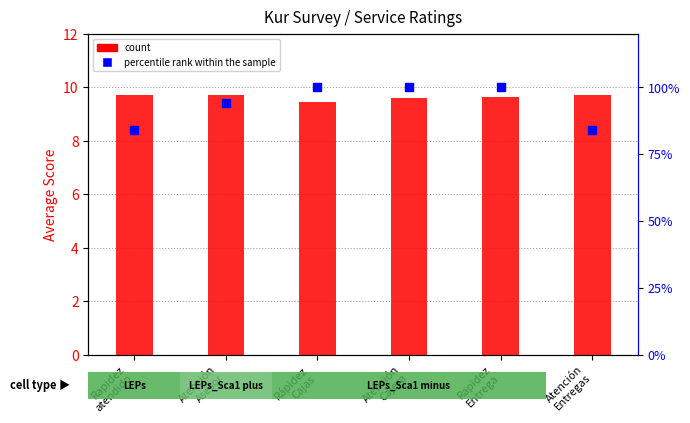

What is the total value across all series at Rápidez
Cajas?

109.5